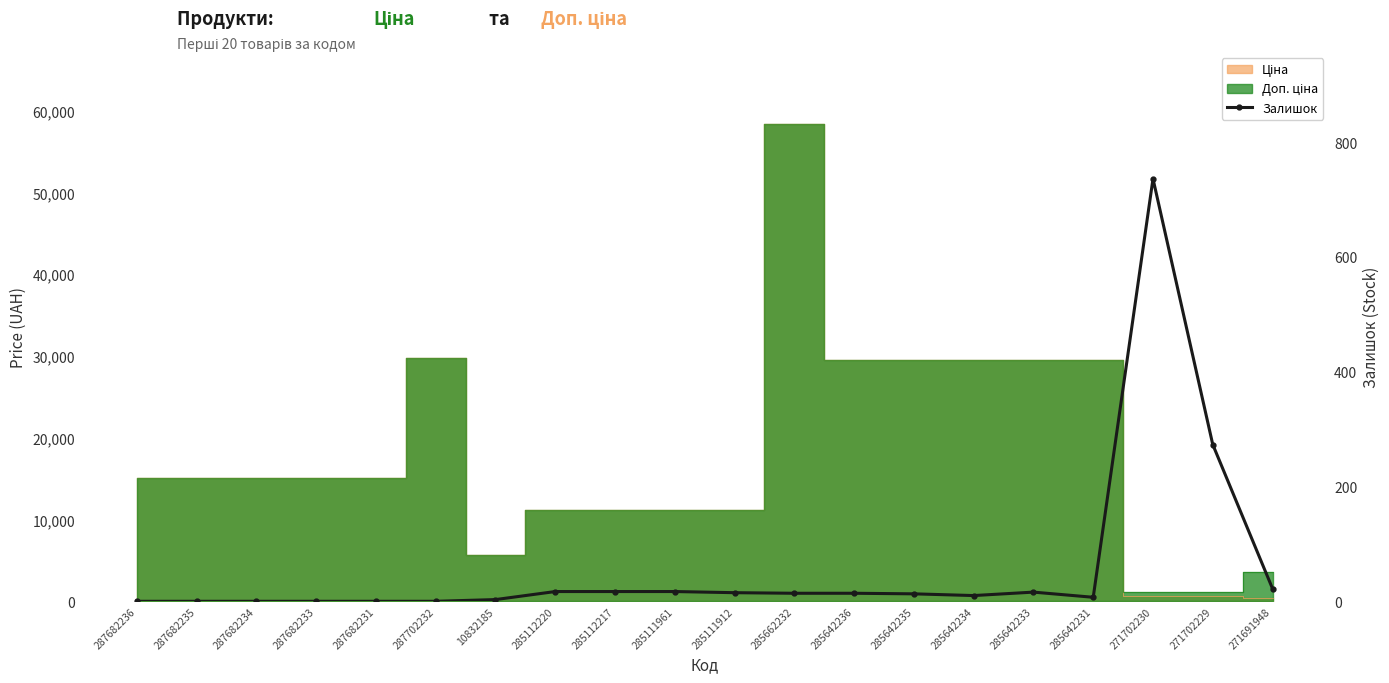

The chart shows a value of 7 at 285642236. True or false?

False